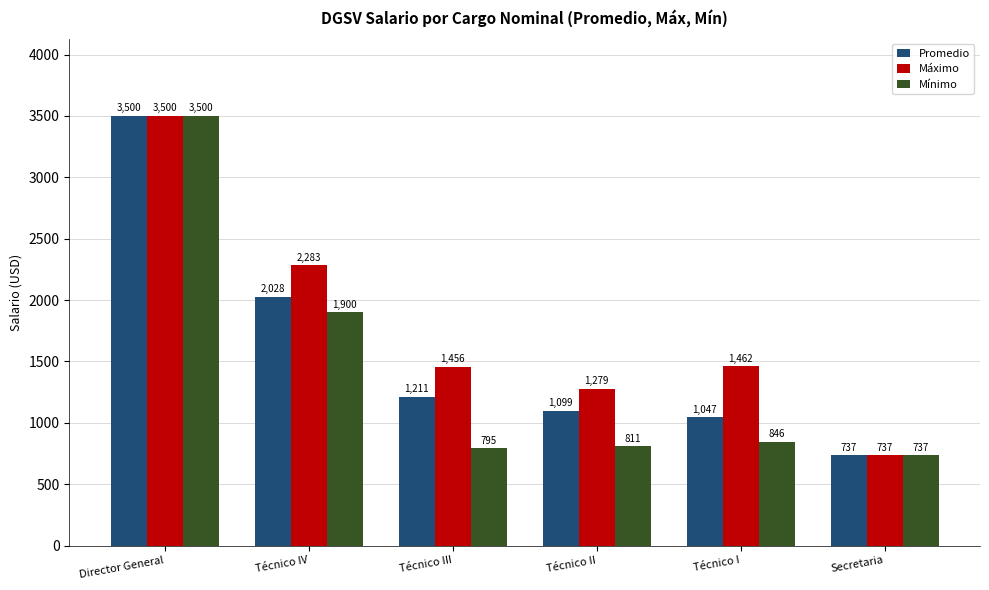

What is the label of the 6th bar from the left?

Secretaria